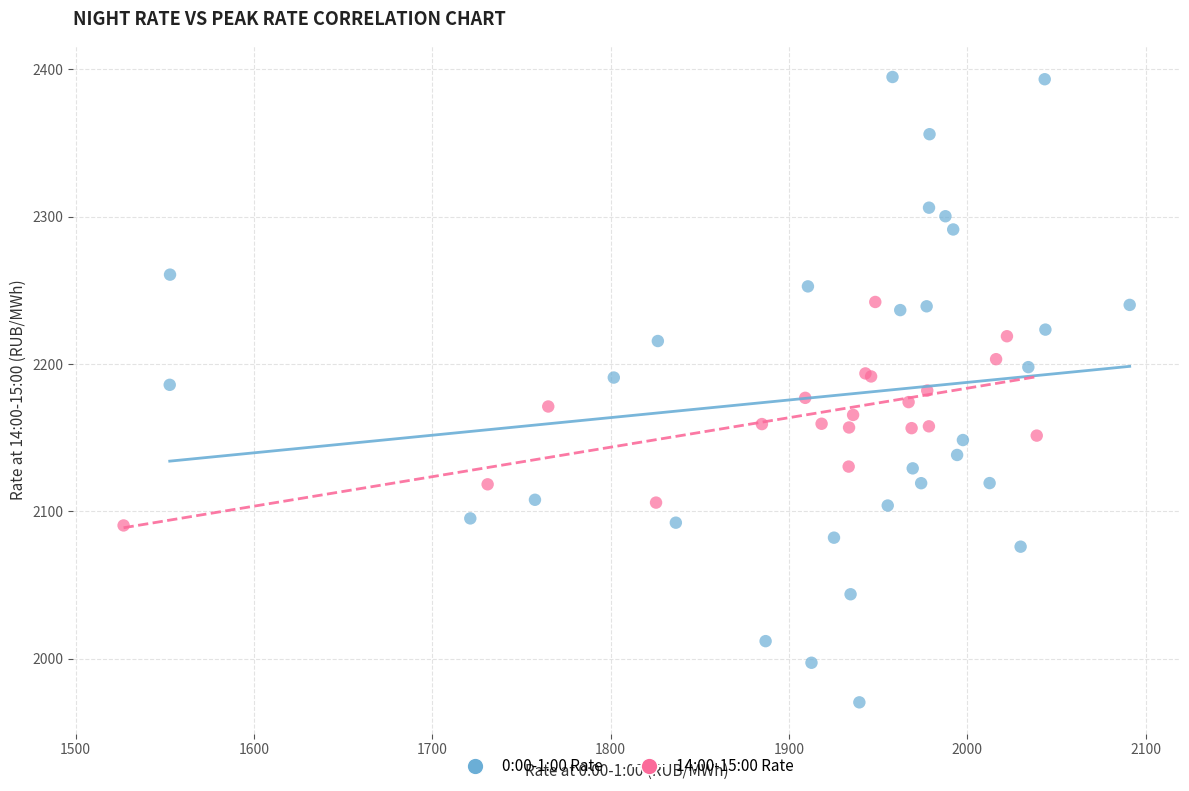

Which series contains the highest Y value?

0:00-1:00 Rate